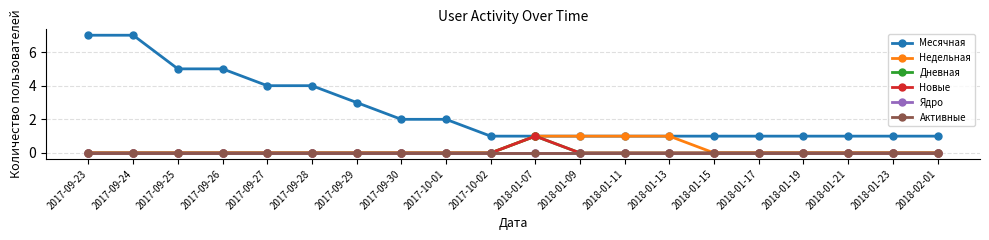

Reading left to right, transcribe all the data shown in this chart.

Месячная: 7	7	5	5	4	4	3	2	2	1	1	1	1	1	1	1	1	1	1	1
Недельная: 0	0	0	0	0	0	0	0	0	0	1	1	1	1	0	0	0	0	0	0
Дневная: 0	0	0	0	0	0	0	0	0	0	1	0	0	0	0	0	0	0	0	0
Новые: 0	0	0	0	0	0	0	0	0	0	1	0	0	0	0	0	0	0	0	0
Ядро: 0	0	0	0	0	0	0	0	0	0	0	0	0	0	0	0	0	0	0	0
Активные: 0	0	0	0	0	0	0	0	0	0	0	0	0	0	0	0	0	0	0	0